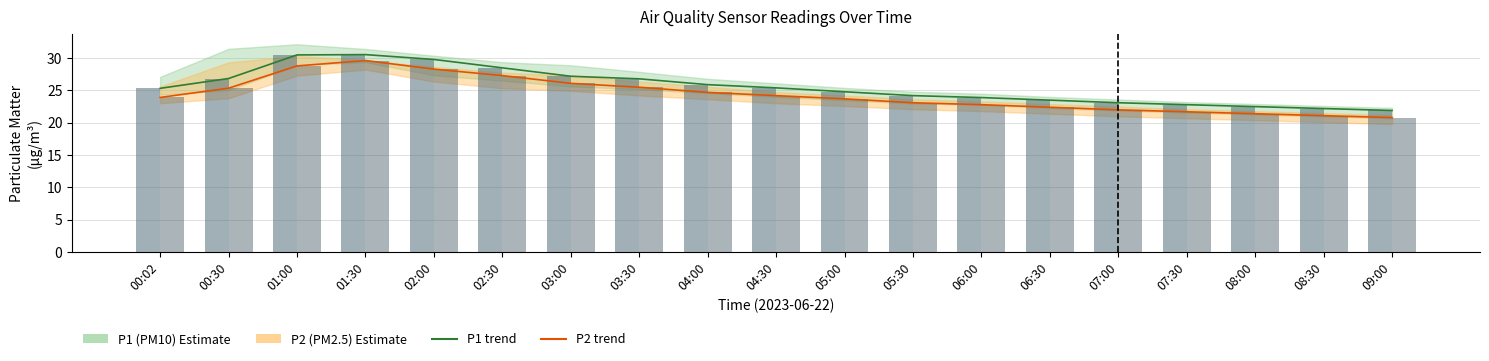

Is it true that P2 (PM2.5) equals 26.1 at 03:00?

True